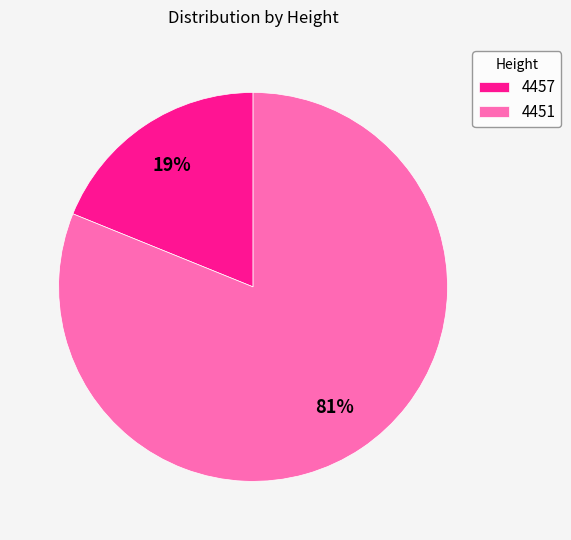

Is the sum of 4451 and 4457 greater than half?

Yes